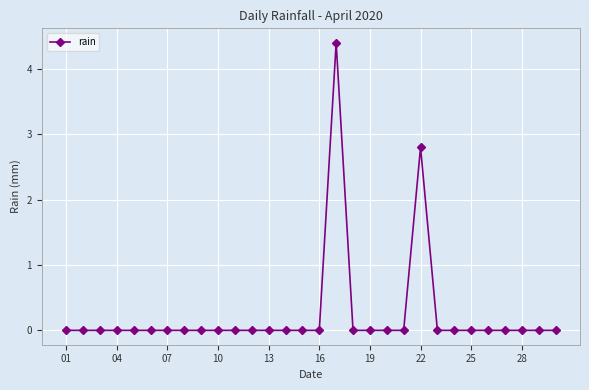

What is the greatest value displayed?

4.4